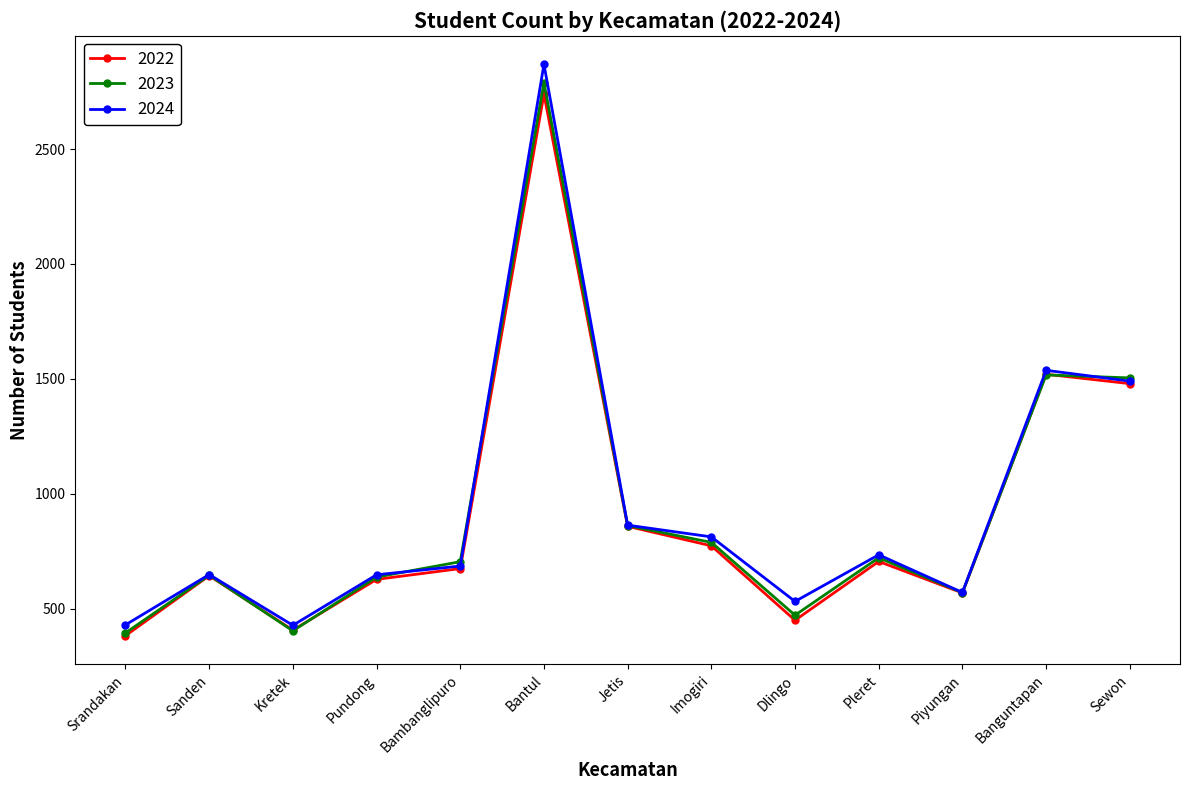

What is the difference between the 2022 values at Sanden and Bantul?

2096